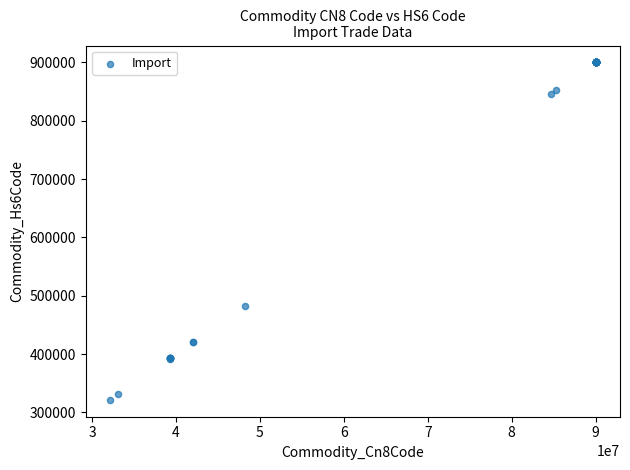

What Y value in the scatter plot is closest to 610780?

482390